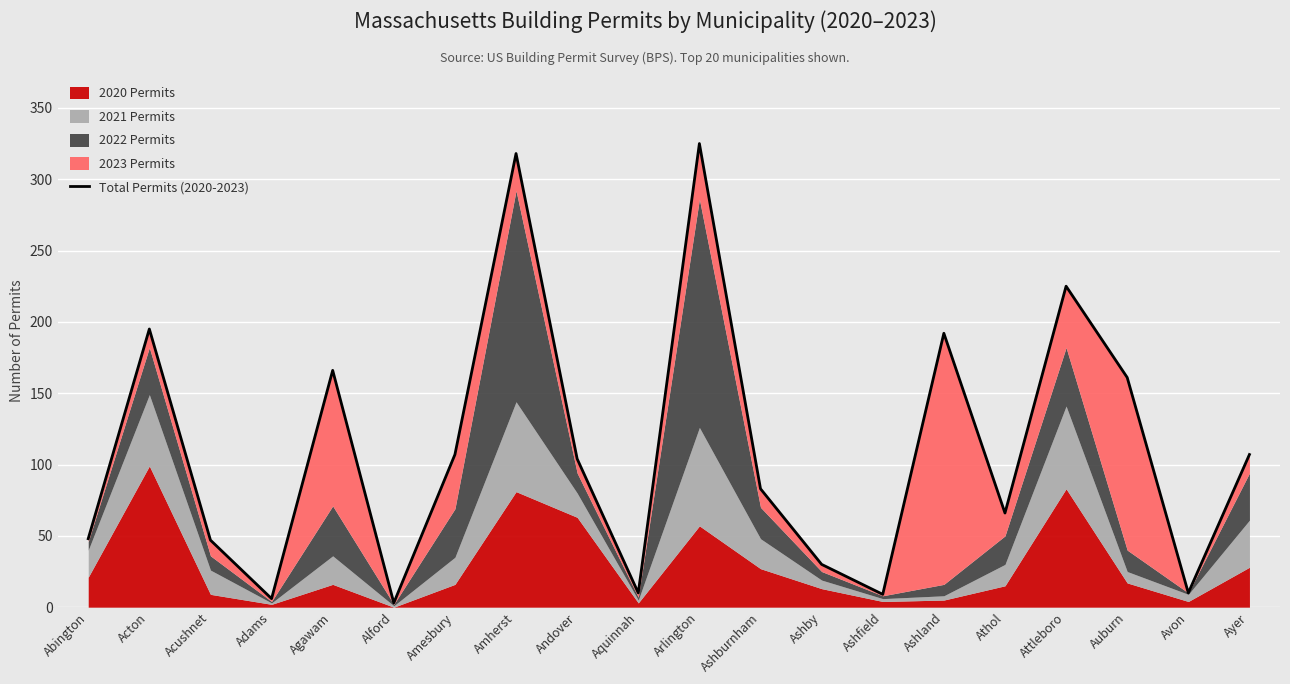

Reading right to left, list all the values displayed in this chart.

Ayer=107	Avon=10	Auburn=161	Attleboro=225	Athol=66	Ashland=192	Ashfield=9	Ashby=30	Ashburnham=83	Arlington=325	Aquinnah=10	Andover=104	Amherst=318	Amesbury=107	Alford=3	Agawam=166	Adams=6	Acushnet=47	Acton=195	Abington=48